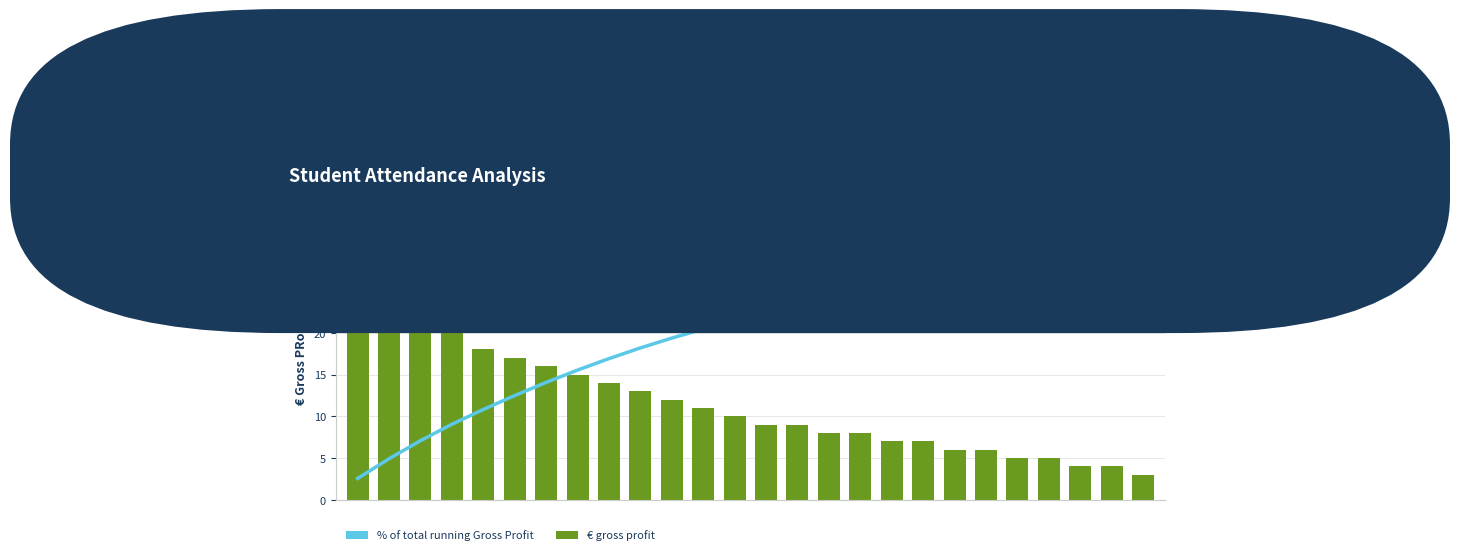

At 23, list the series in order from smallest to largest.

€ gross profit, % of total running Gross Profit